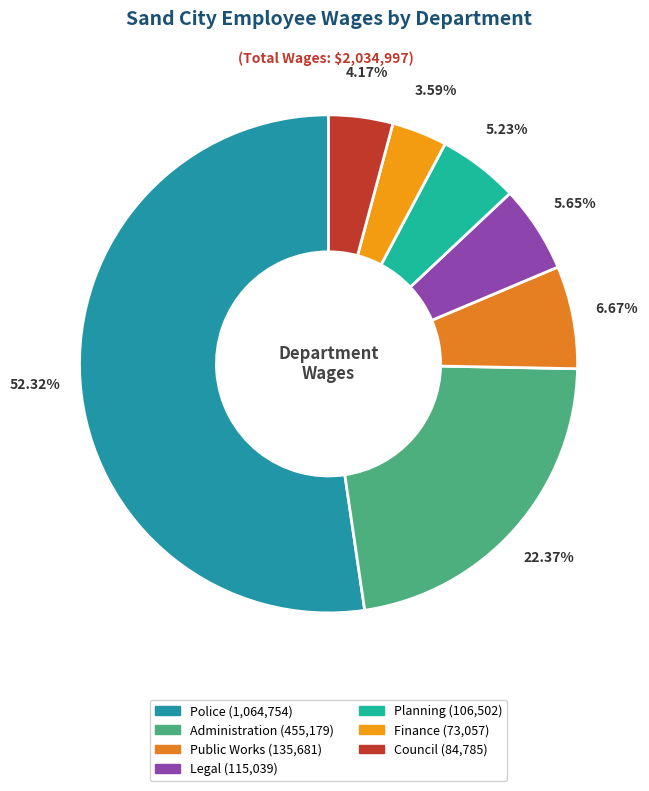

What portion of the pie excludes Finance?

96.4%